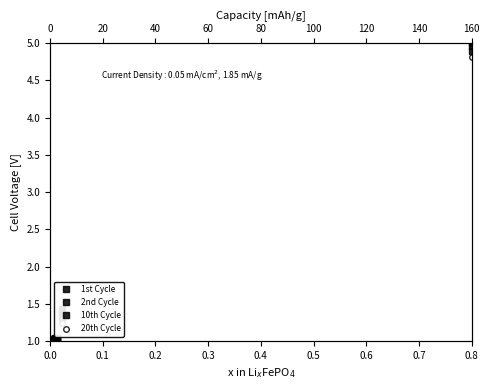

Between 0.0 and 0.8, which is larger?

0.8